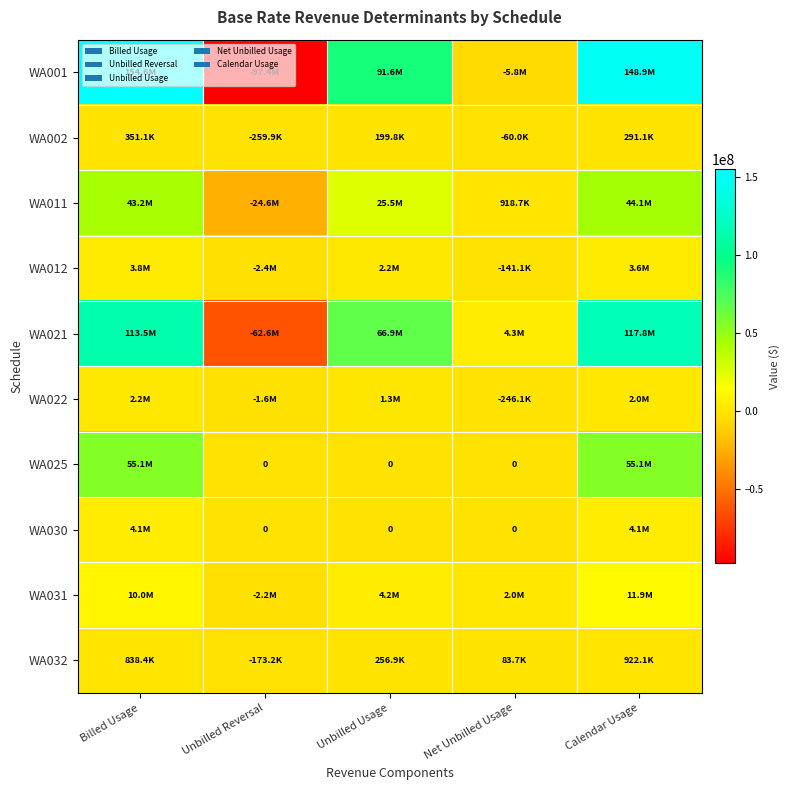

Is the value of WA032 at Unbilled Usage greater than the value of WA011 at Net Unbilled Usage?

No